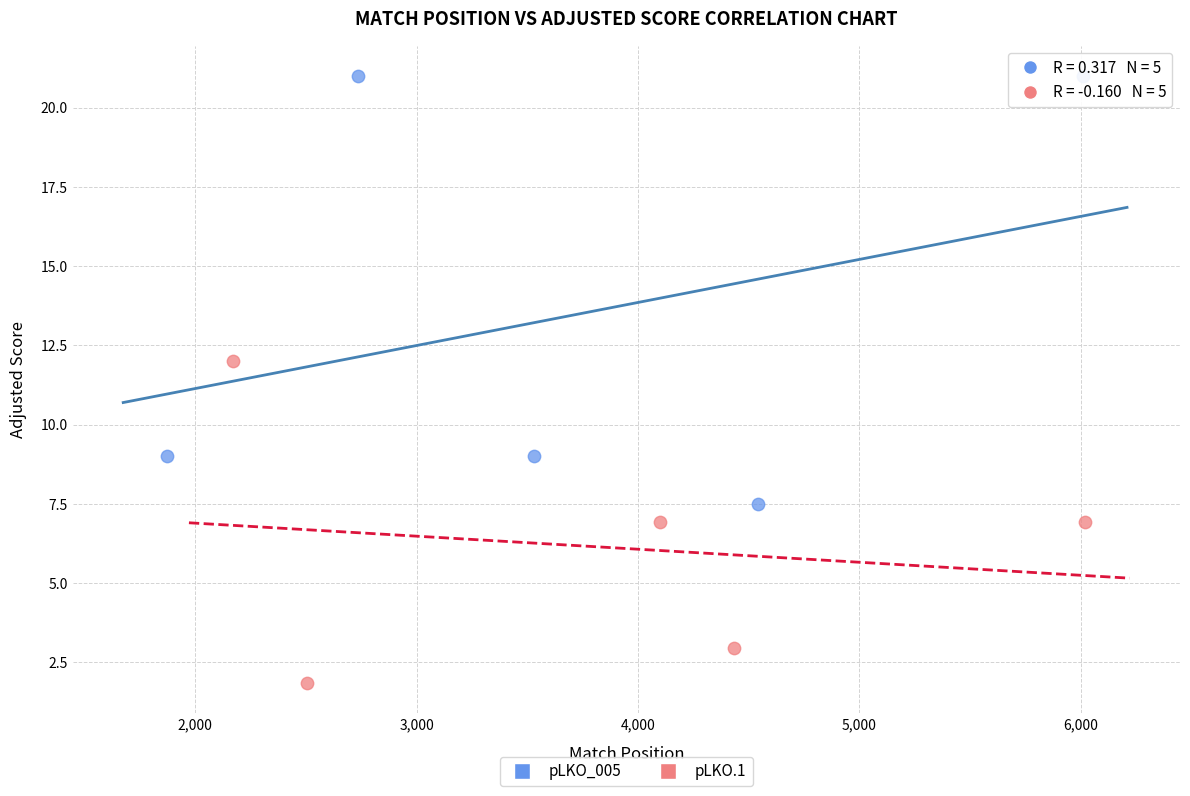

Which series reaches the minimum Y coordinate?

pLKO.1